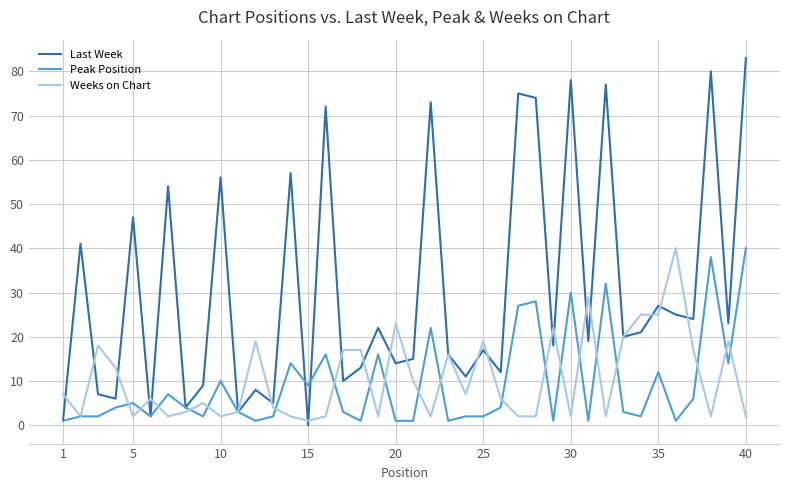

What is the highest value of the Last Week series?

83